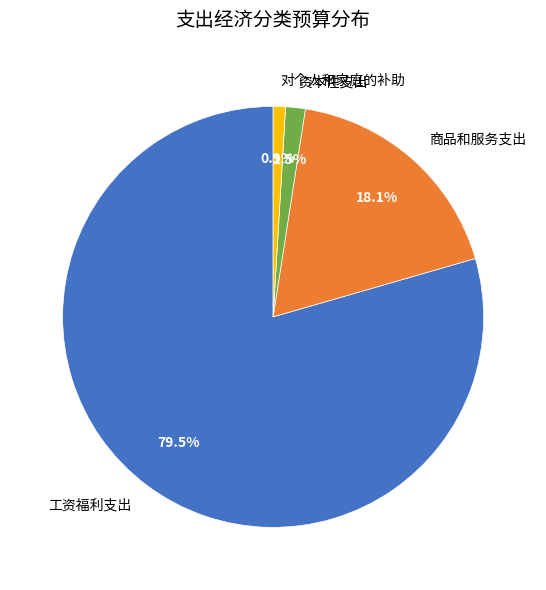

What portion of the pie excludes 资本性支出?

98.5%